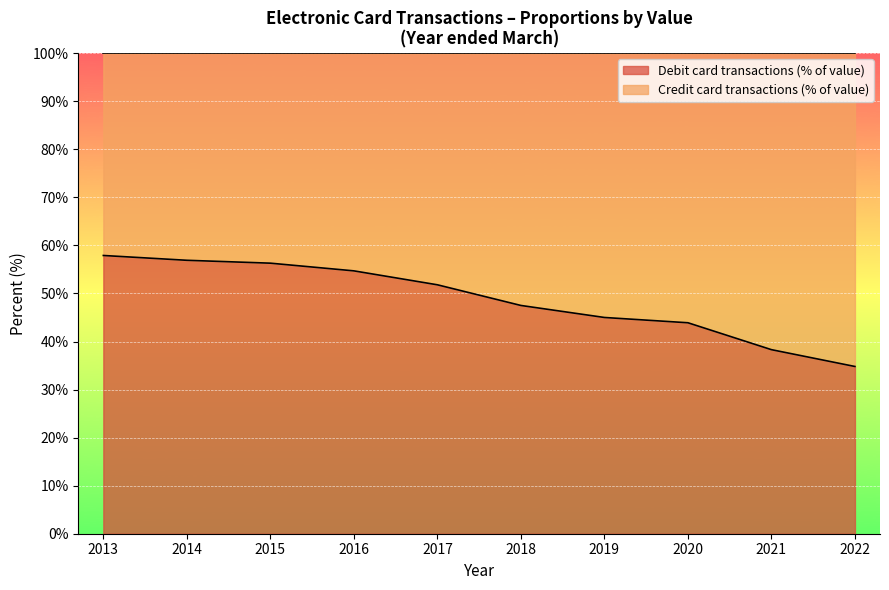

Which has a higher value, 2013 or 2018?

2013